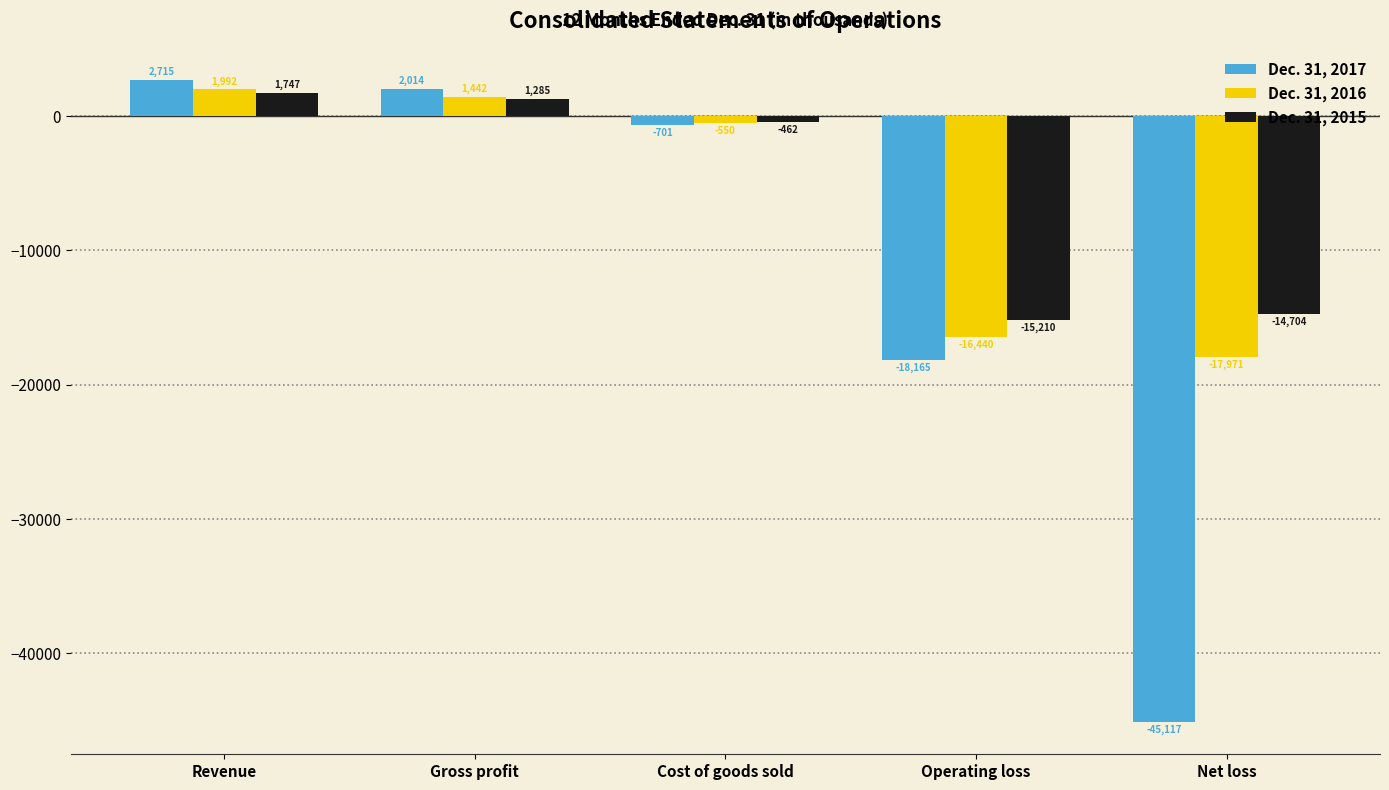

Which category has the lowest value in the Dec. 31, 2015 series?

Operating loss